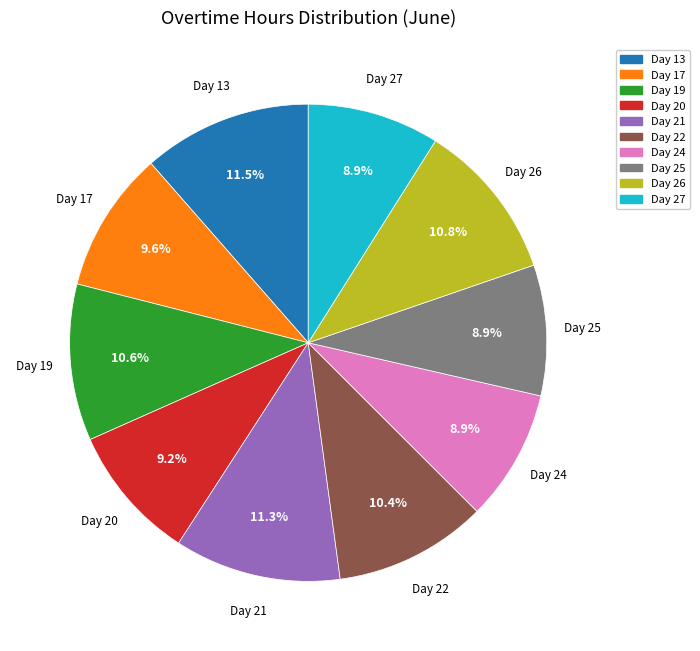

What percentage is the Day 20 slice, to the nearest percent?

9%